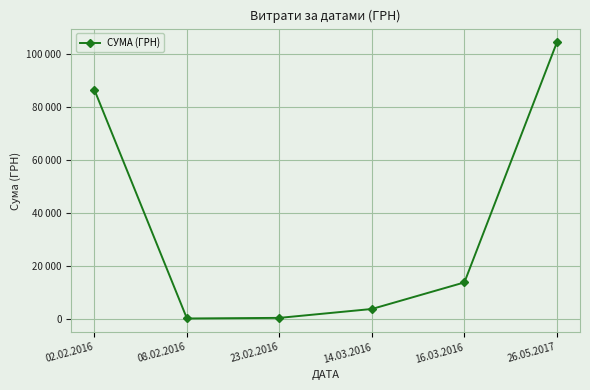

What is the sum of the values at 16.03.2016 and 23.02.2016?

14122.8